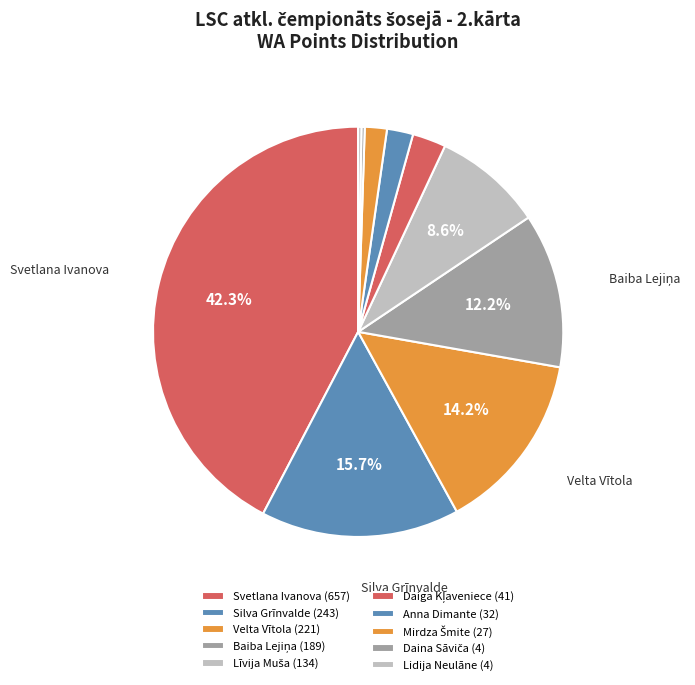

To the nearest percent, what is the difference between the Lidija Neulāne and Līvija Muša slice percentages?

8%